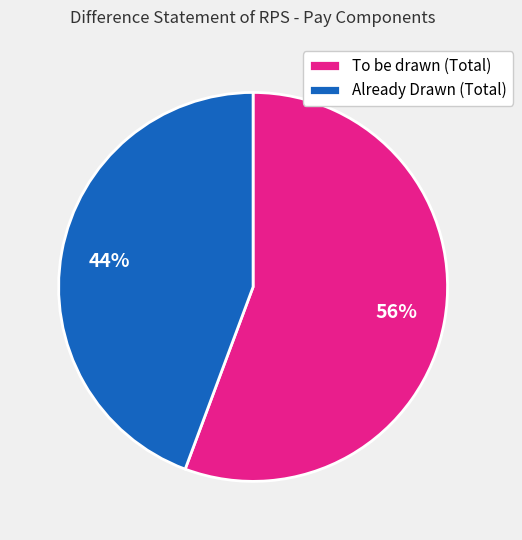

Do Already Drawn (Total) and To be drawn (Total) together represent more than half of the pie?

Yes